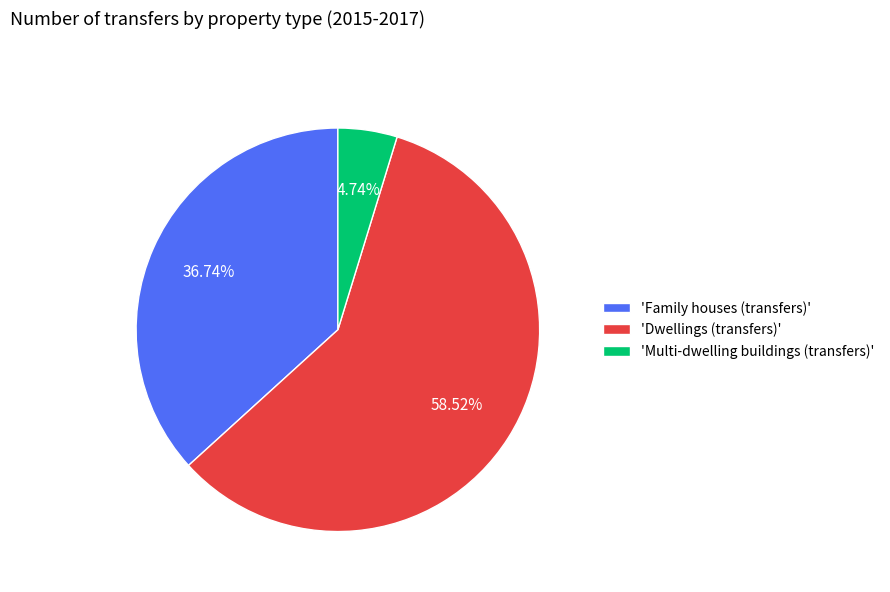

To the nearest percent, what is the average slice percentage?

33%